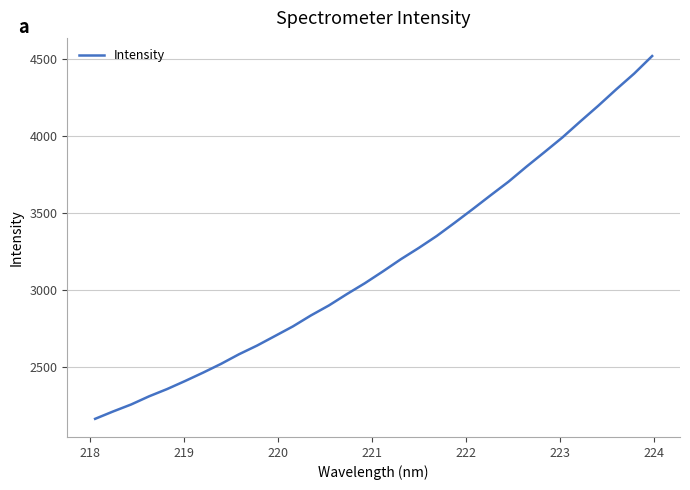

What is the difference between the maximum and minimum values?

2351.7